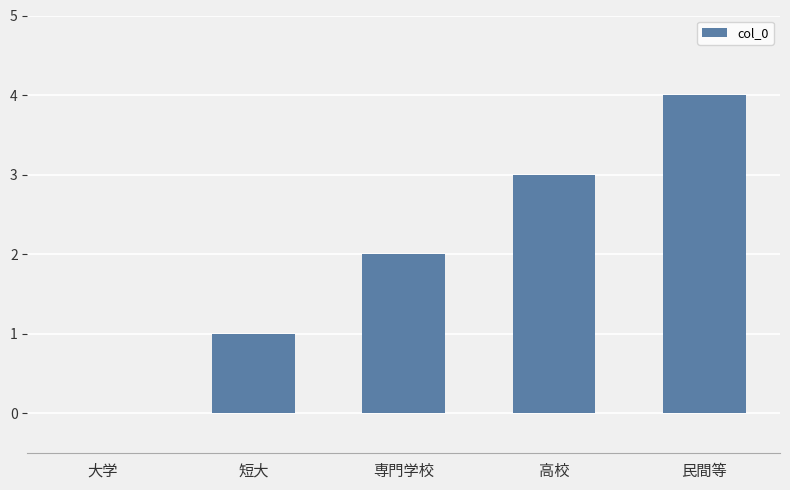

Between 大学 and 専門学校, which is larger?

専門学校